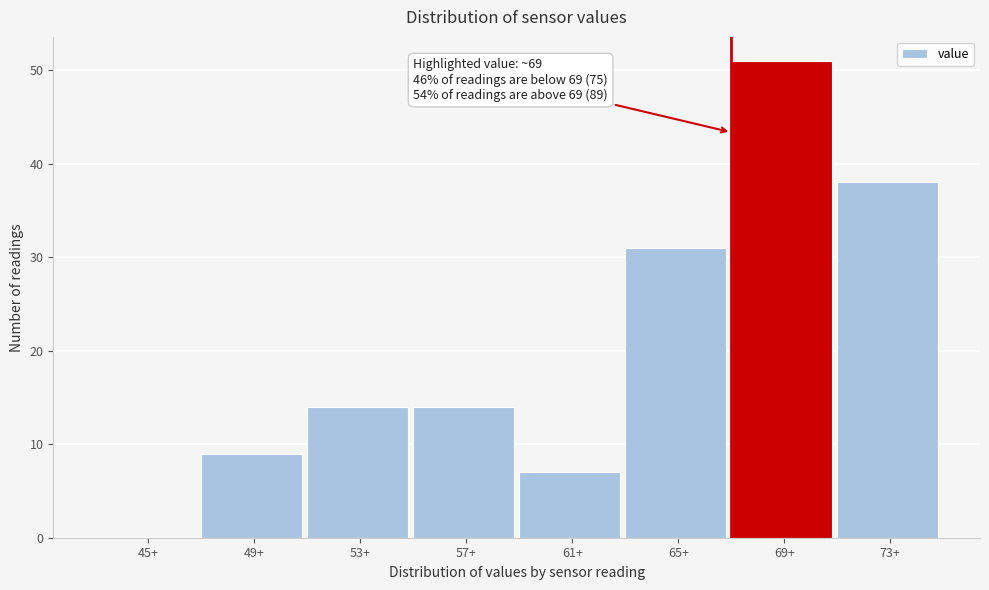

Reading left to right, transcribe all the data shown in this chart.

45+=0	49+=9	53+=14	57+=14	61+=7	65+=31	69+=51	73+=38